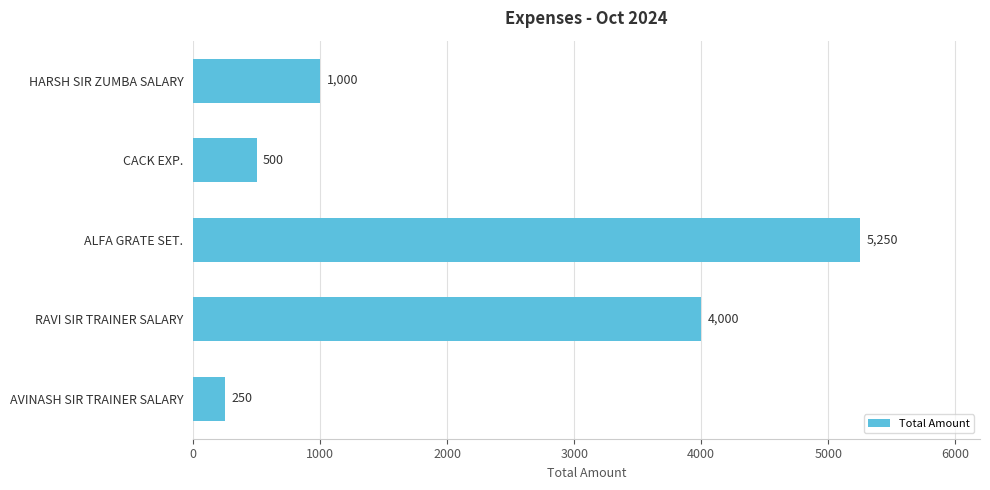

What is the label of the 5th bar from the top?

AVINASH SIR TRAINER SALARY